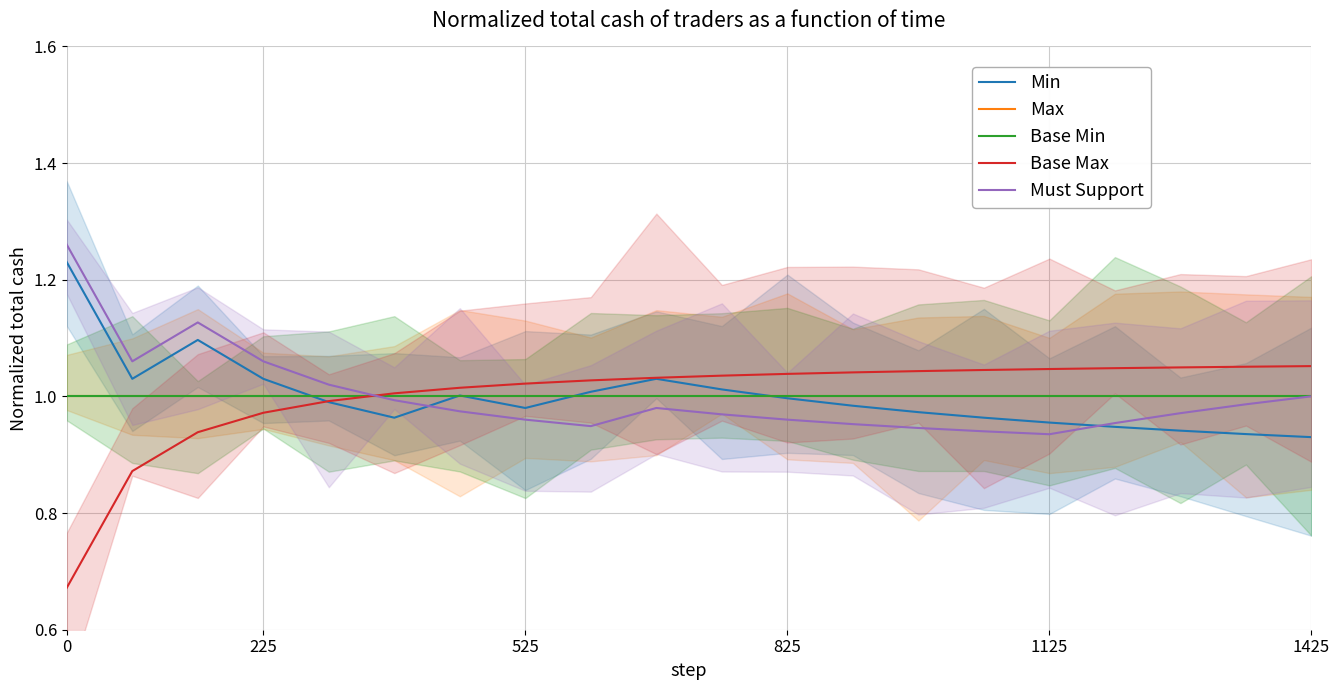

True or false: Base Min has more than 0 points higher than both neighbors.

False